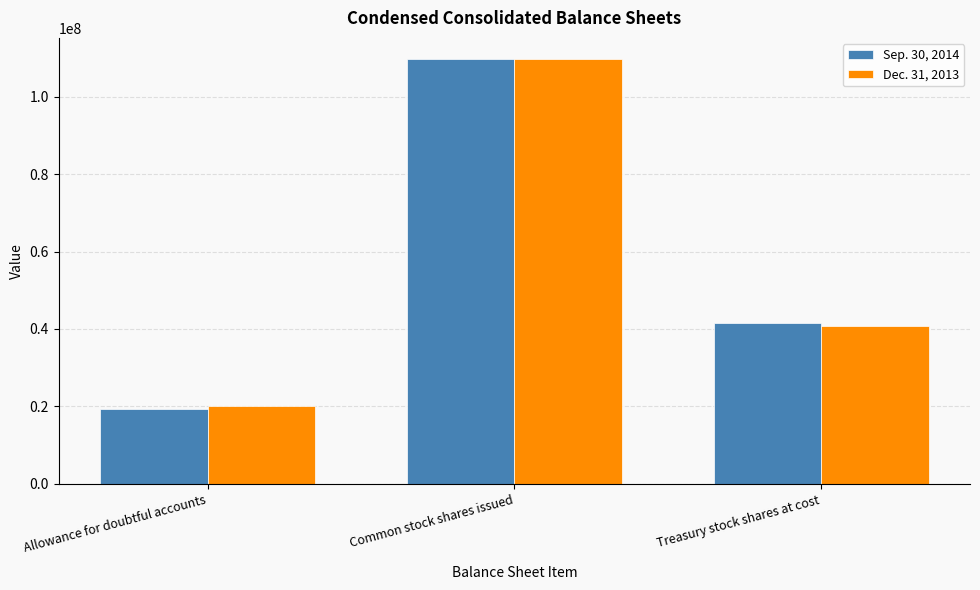

At which label does Dec. 31, 2013 first exceed 40805281?

Common stock shares issued